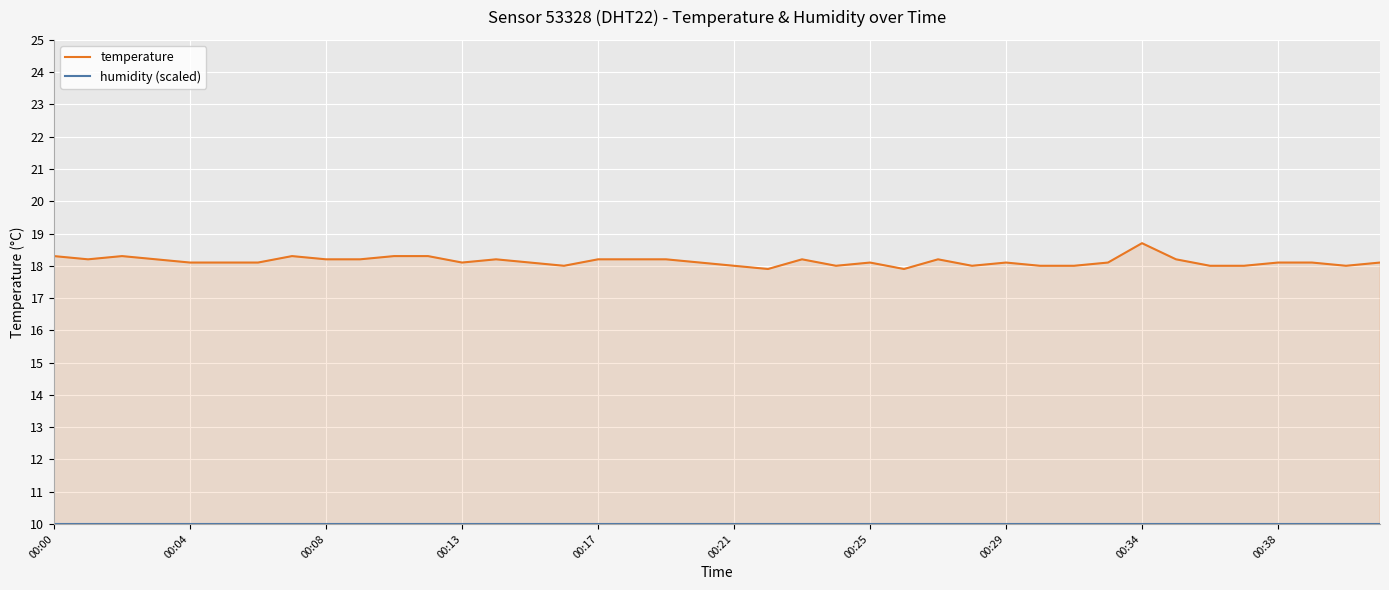

Which series has the largest range (max minus min)?

temperature